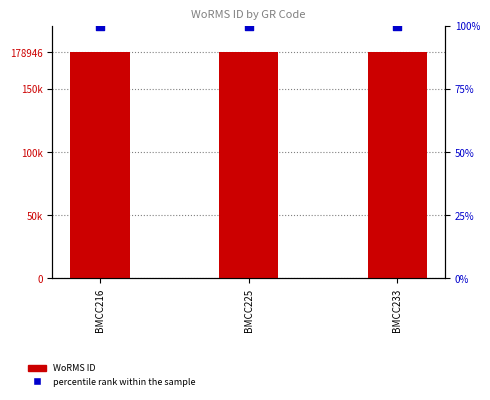

What is the total value across all series at BMCC233?

179046